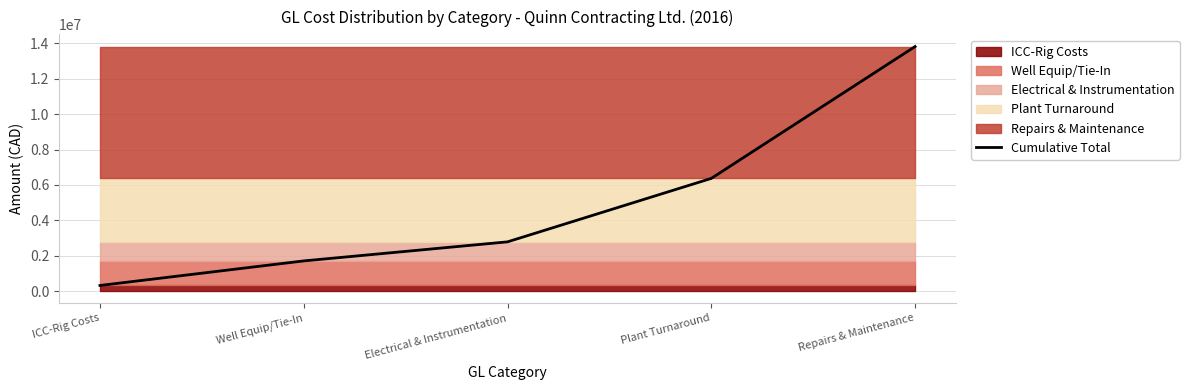

List the labels in order of value, largest first.

Repairs & Maintenance, Plant Turnaround, Electrical & Instrumentation, Well Equip/Tie-In, ICC-Rig Costs